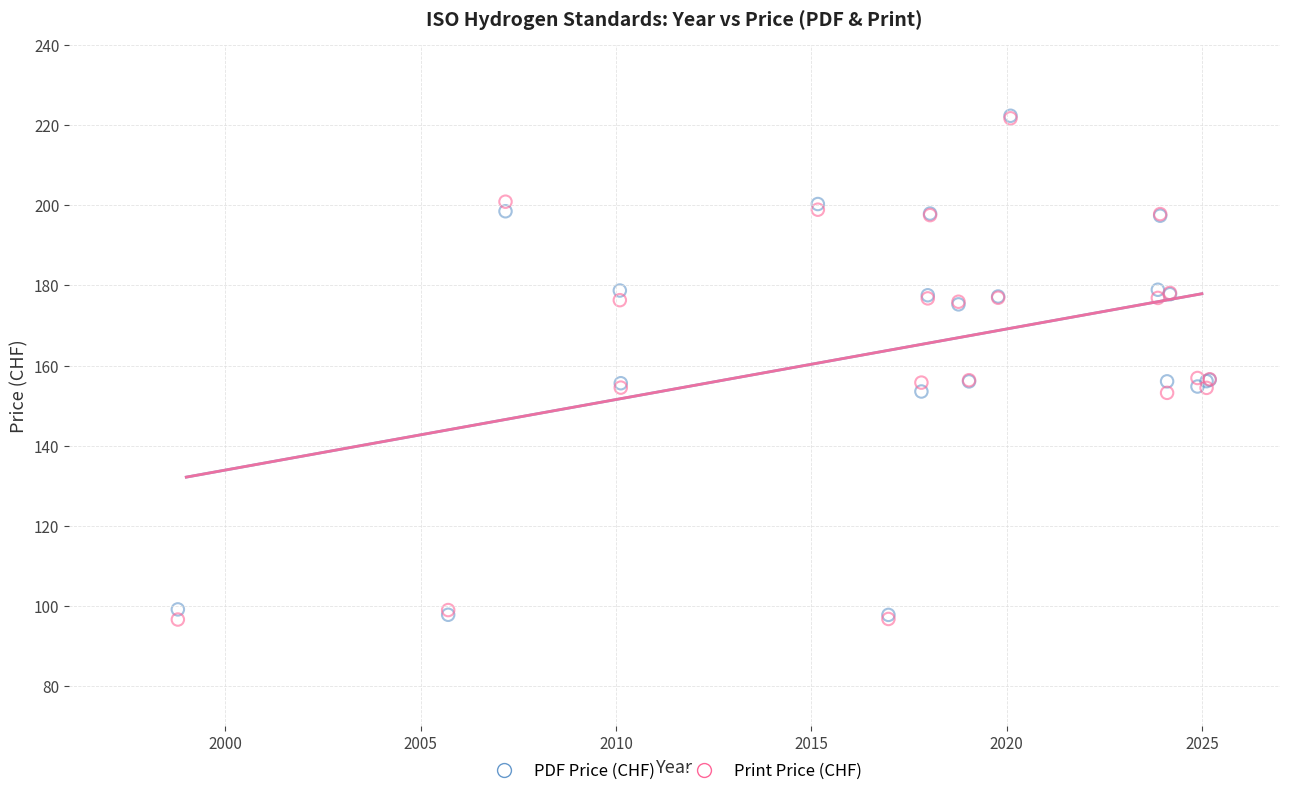

What are all the series names shown in the legend?

PDF Price (CHF), Print Price (CHF)